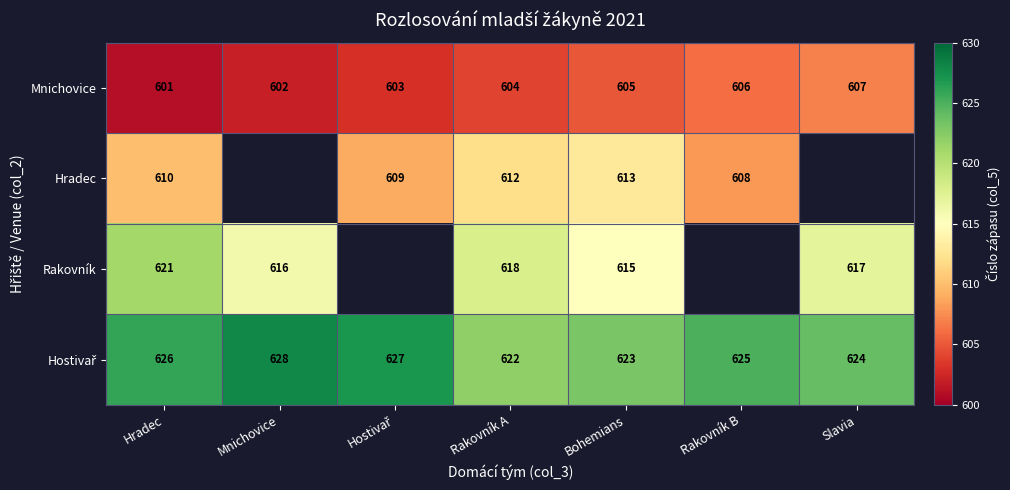

At how many categories does at least one series exceed 617?

7